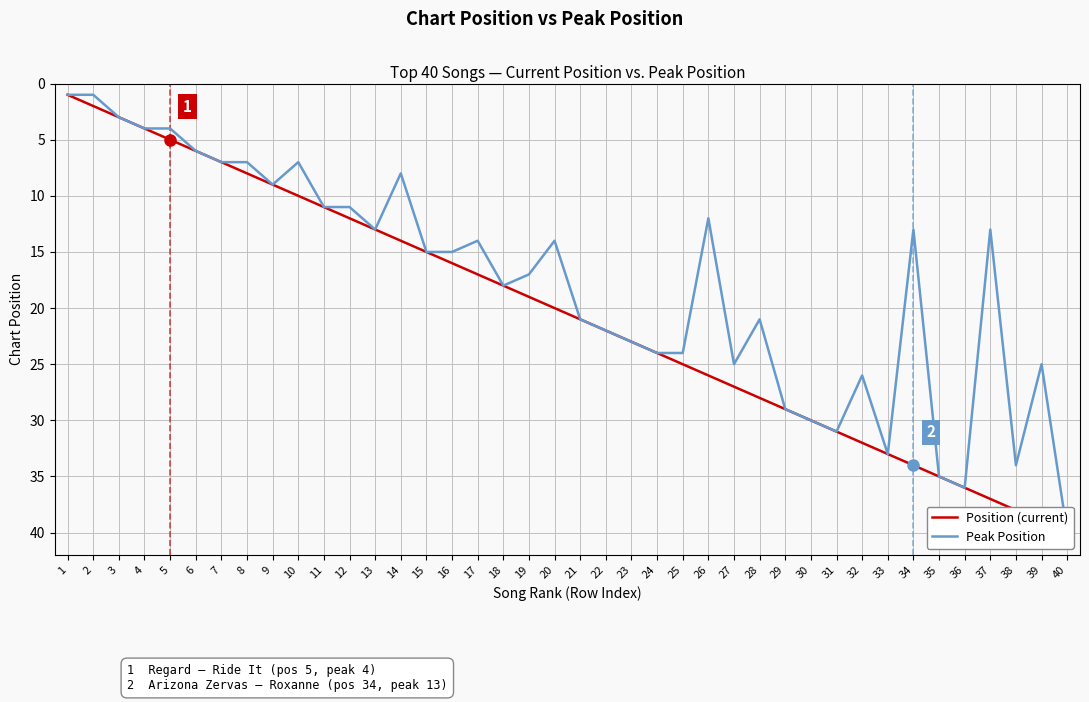

Reading left to right, transcribe all the data shown in this chart.

Position (current): 1=1	2=2	3=3	4=4	5=5	6=6	7=7	8=8	9=9	10=10	11=11	12=12	13=13	14=14	15=15	16=16	17=17	18=18	19=19	20=20	21=21	22=22	23=23	24=24	25=25	26=26	27=27	28=28	29=29	30=30	31=31	32=32	33=33	34=34	35=35	36=36	37=37	38=38	39=39	40=40
Peak Position: 1=1	2=1	3=3	4=4	5=4	6=6	7=7	8=7	9=9	10=7	11=11	12=11	13=13	14=8	15=15	16=15	17=14	18=18	19=17	20=14	21=21	22=22	23=23	24=24	25=24	26=12	27=25	28=21	29=29	30=30	31=31	32=26	33=33	34=13	35=35	36=36	37=13	38=34	39=25	40=40